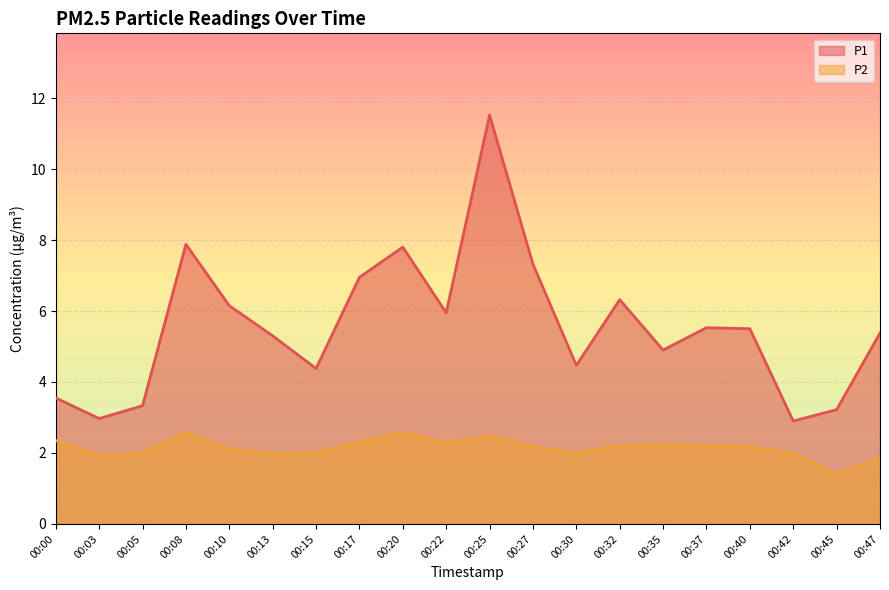

What is the maximum value shown in the chart?

11.5